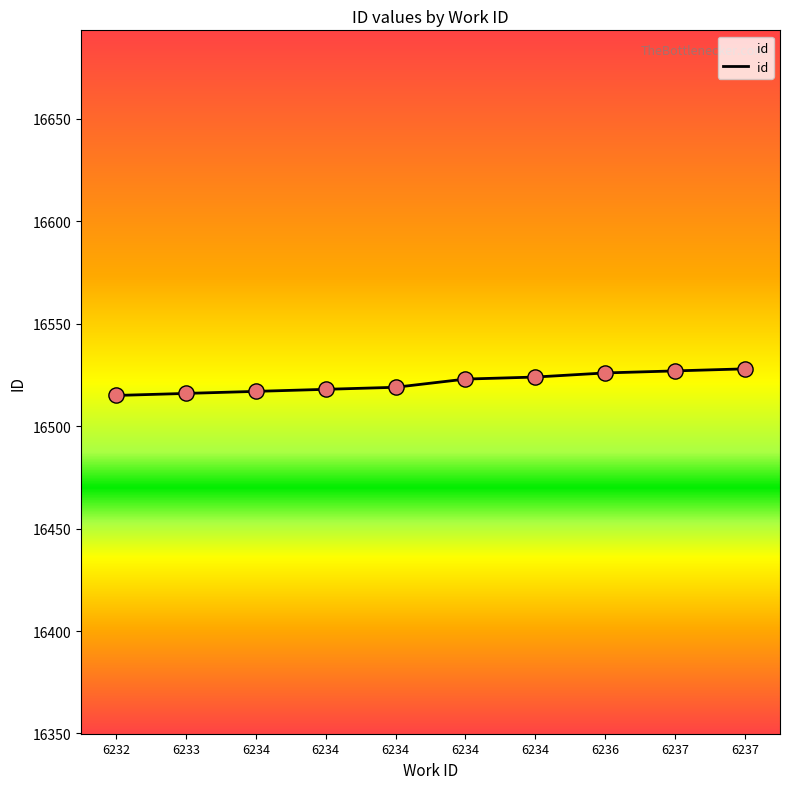

What is the change in value from 6234 to 6237?

+9